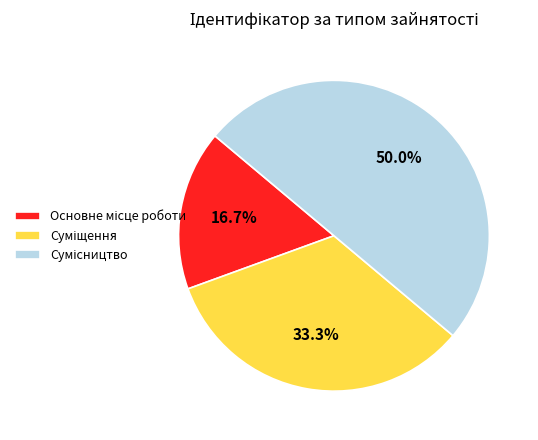

Is Основне місце роботи the majority of the pie?

No